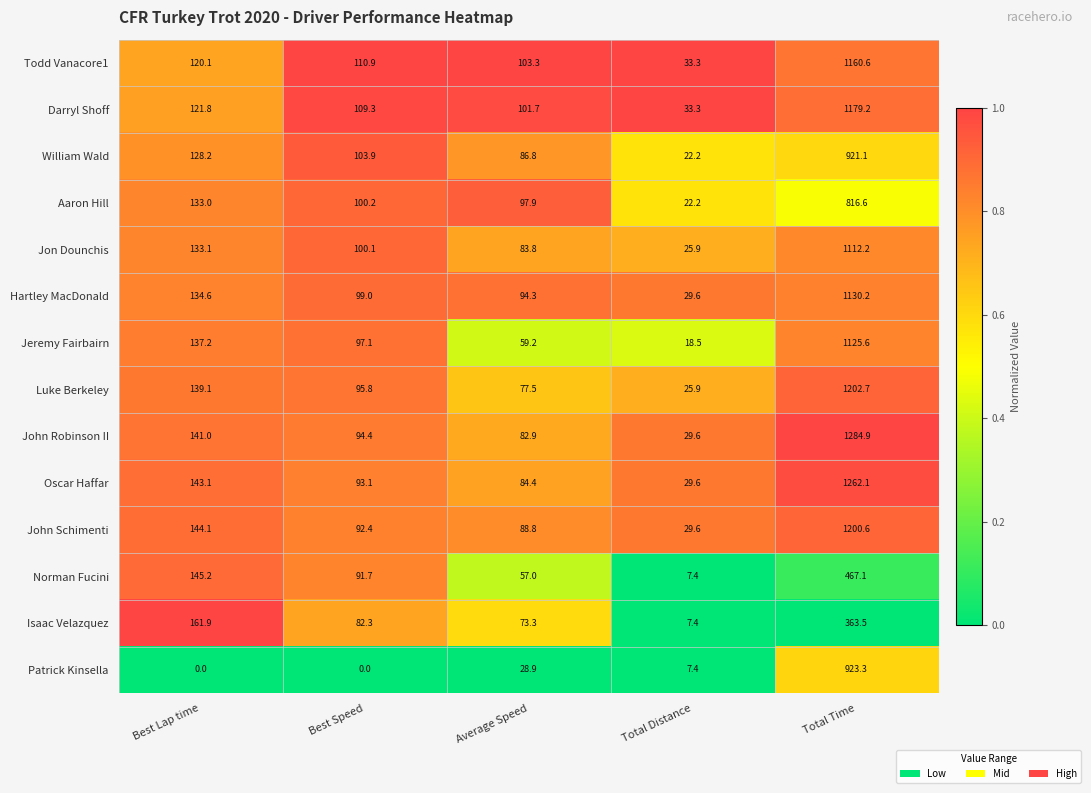

What is the difference between the maximum and minimum values in the Patrick Kinsella series?

923.3